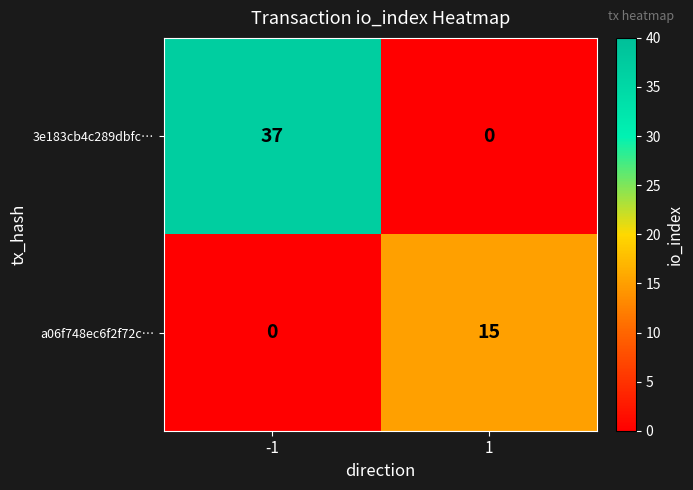

What is the difference between the maximum and minimum values in the a06f748ec6f2f72c… series?

15